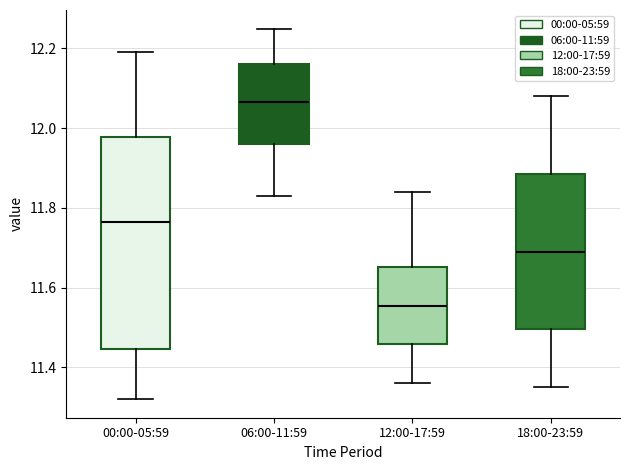

Which box is the tallest, from its lower edge to its upper edge?

00:00-05:59